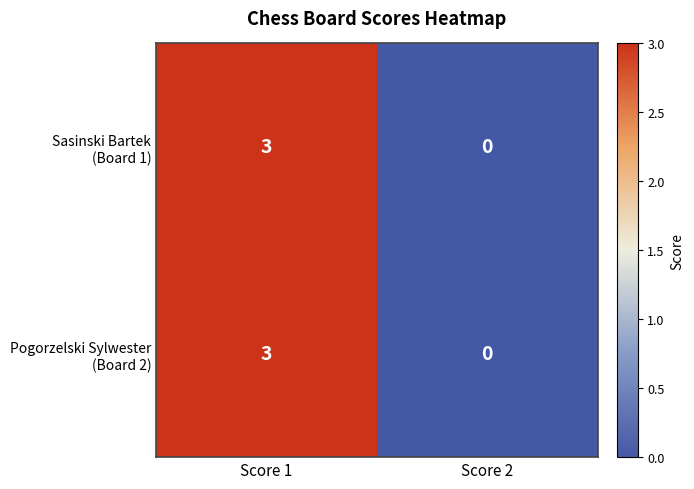

Which label corresponds to the smallest value in the chart?

Score 2